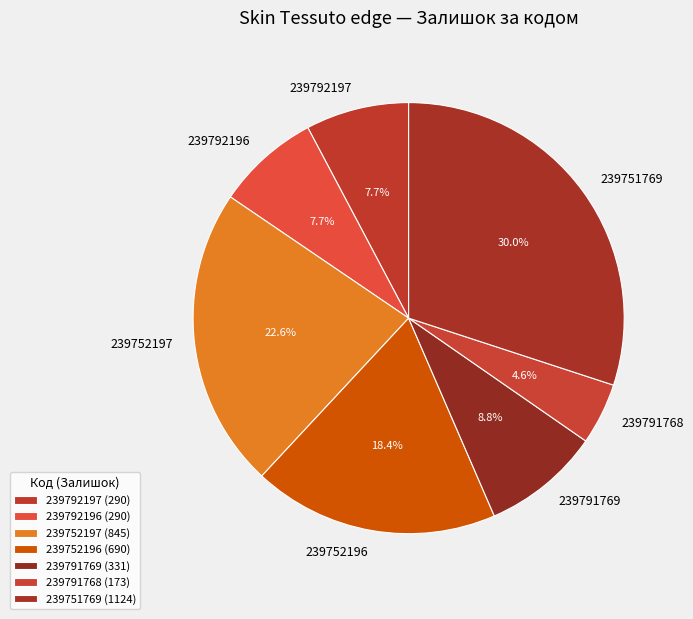

To the nearest percent, what percentage of the pie is 239752196?

18%